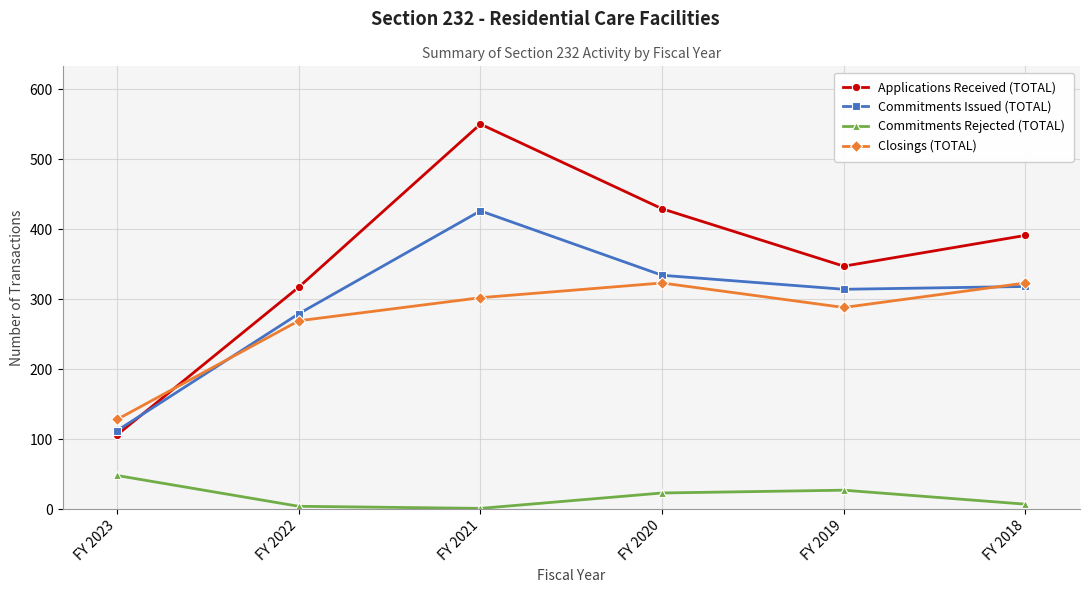

Rank the series by their maximum value, from highest to lowest.

Applications Received (TOTAL), Commitments Issued (TOTAL), Closings (TOTAL), Commitments Rejected (TOTAL)